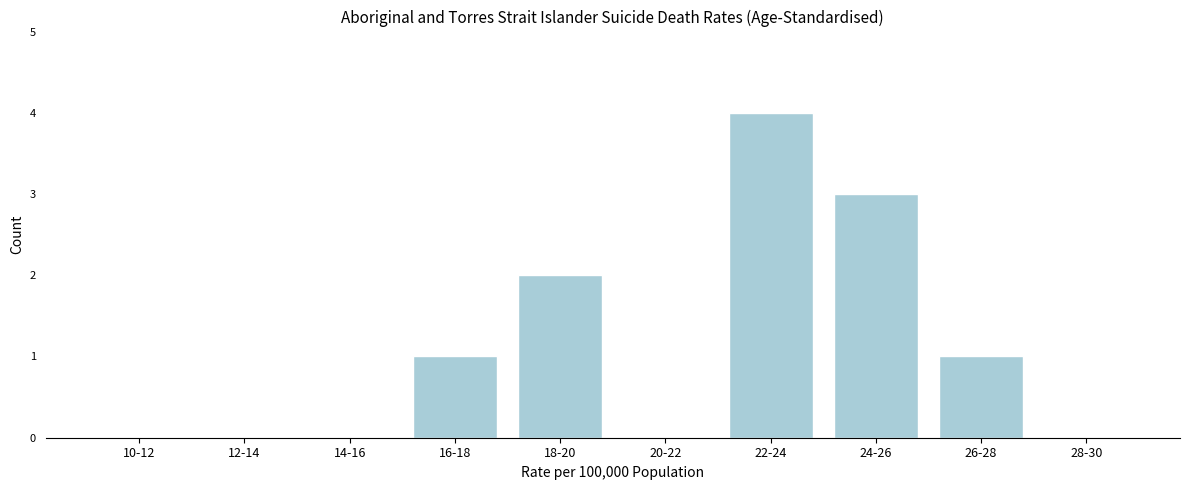

Reading left to right, what are all the values shown in this chart?

10-12=0	12-14=0	14-16=0	16-18=1	18-20=2	20-22=0	22-24=4	24-26=3	26-28=1	28-30=0